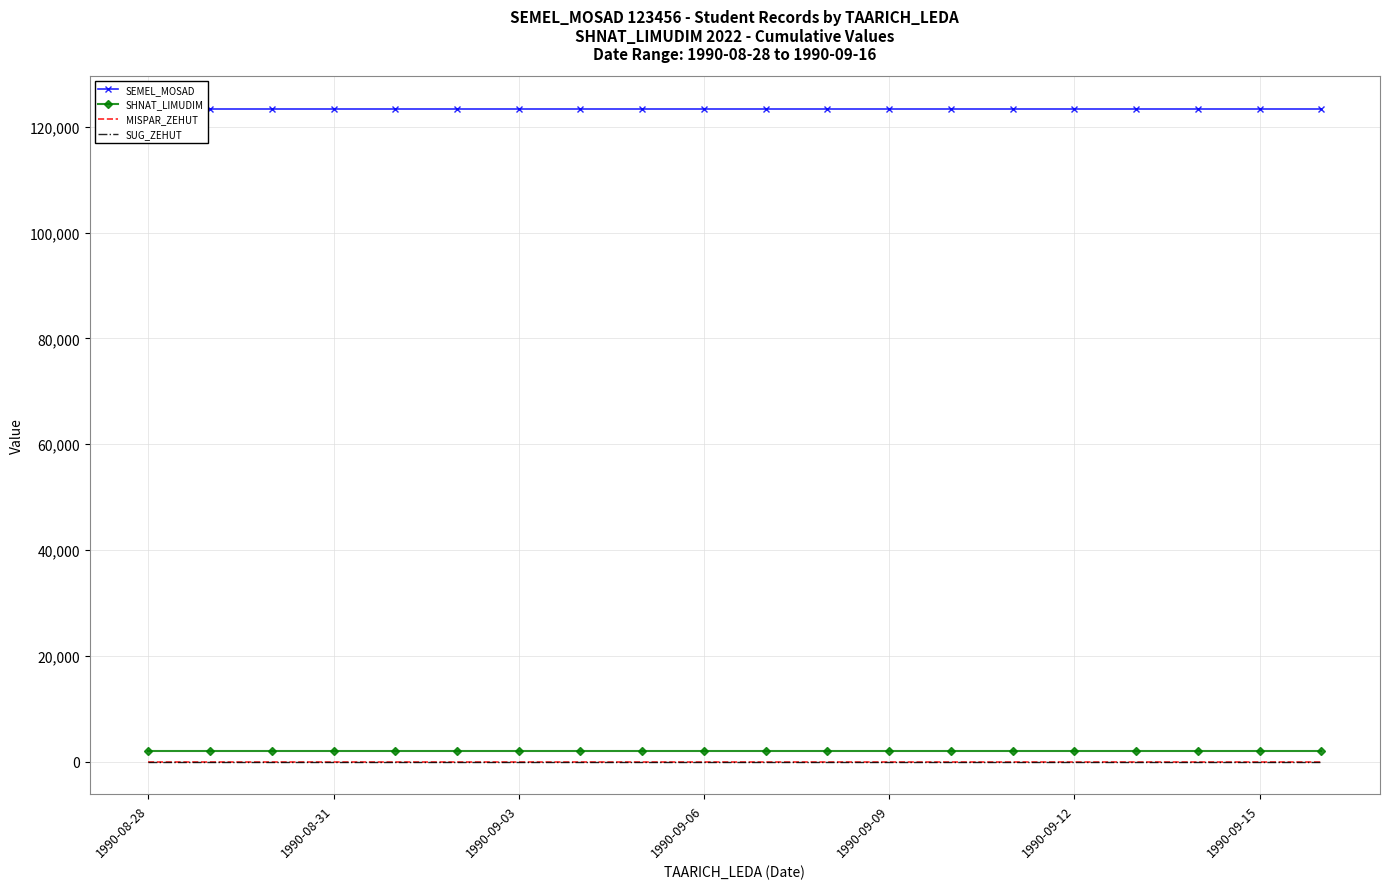

What is the difference between the highest and lowest values at 1990-09-09?

123456